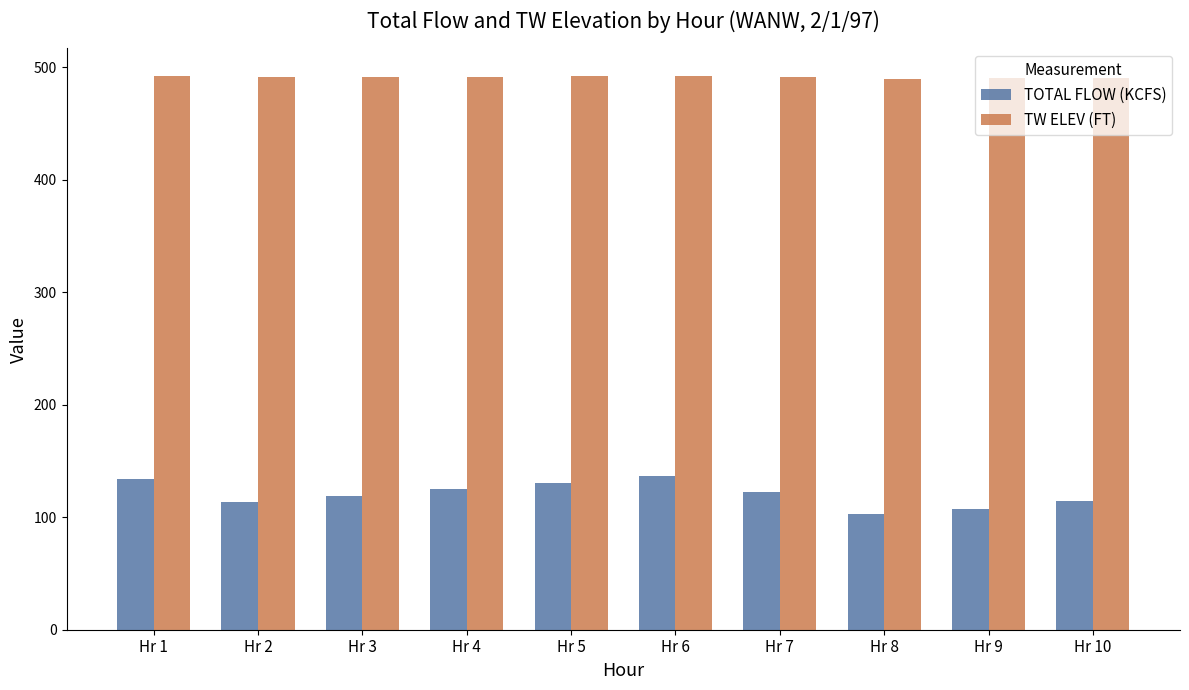

List the series in order of their overall mean, lowest first.

TOTAL FLOW (KCFS), TW ELEV (FT)